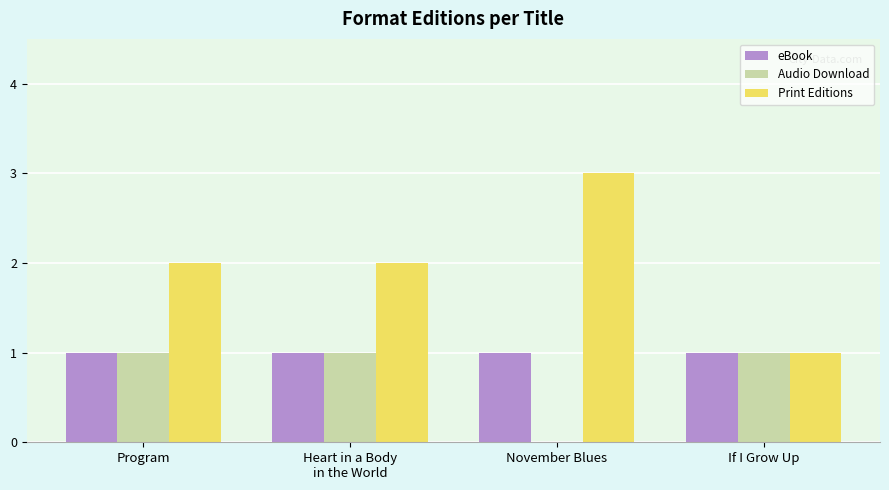

What is the maximum value shown in the chart?

3